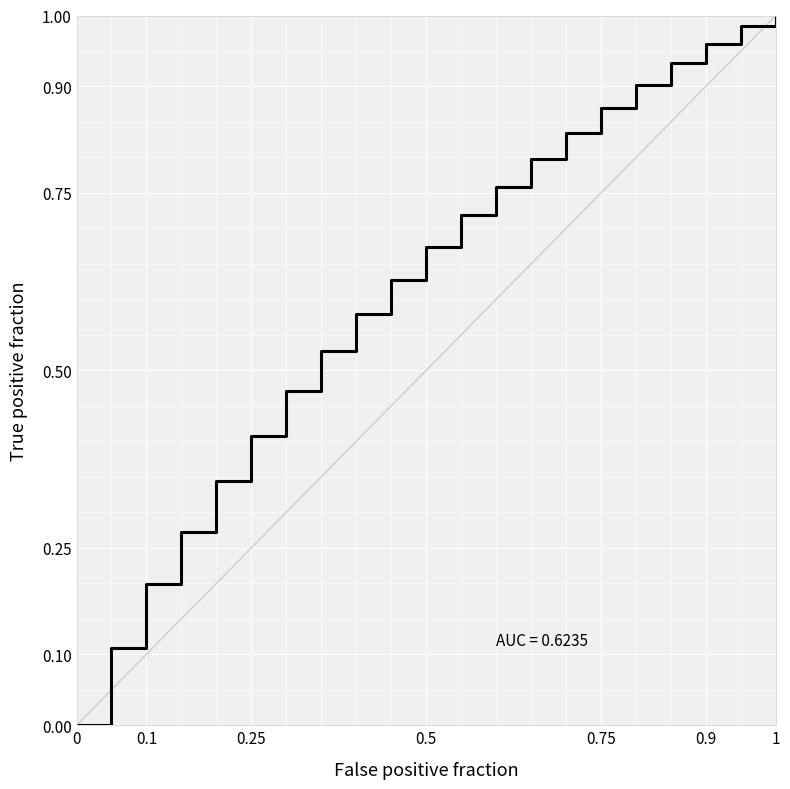

What is the difference between the maximum and minimum values?

1.0